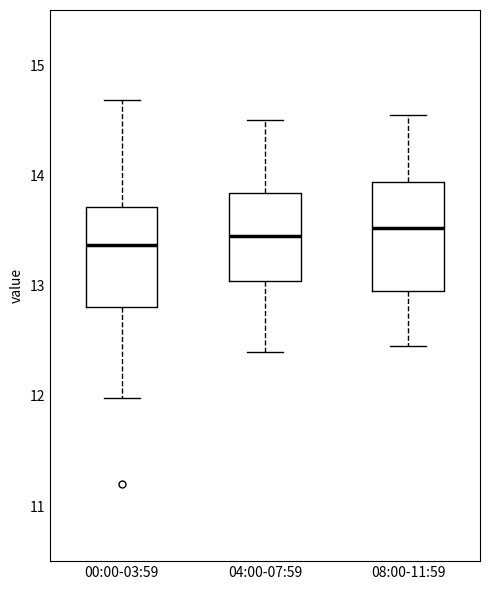

Where is the upper edge of the box for 08:00-11:59 on the y-axis? The values are not printed on the chart, so give them approximately, as read against the axis.

13.9